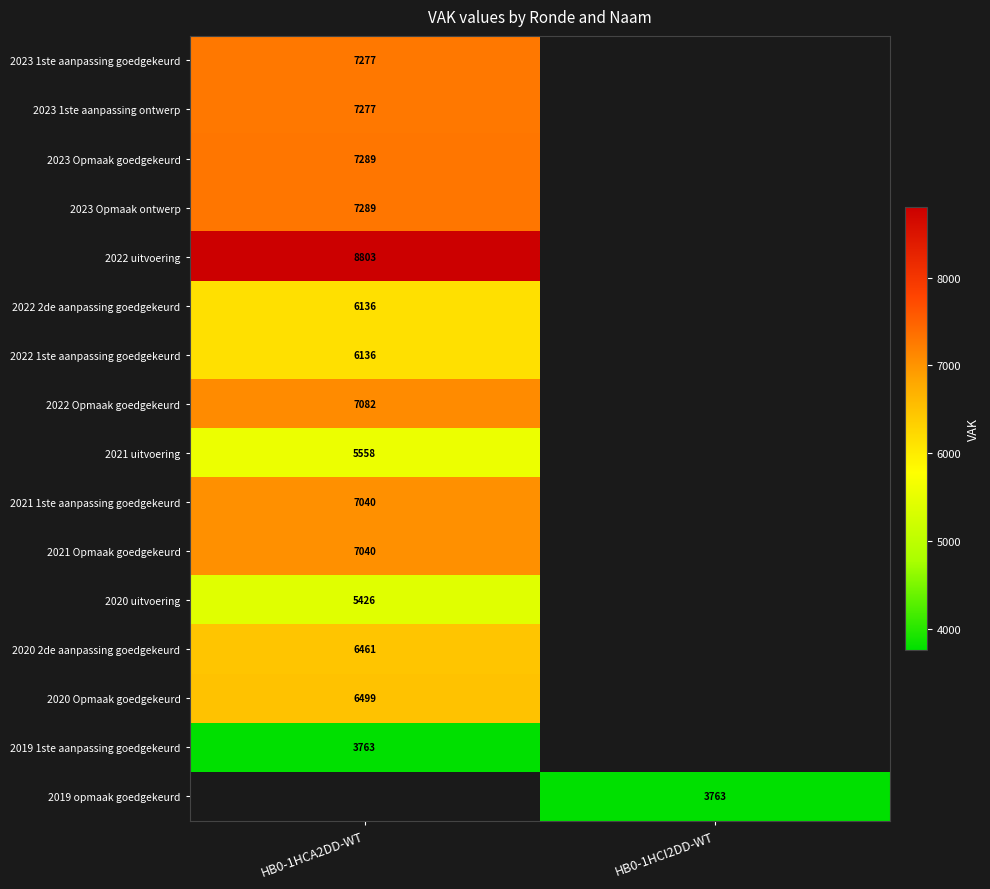

The value of 2020 2de aanpassing goedgekeurd at HB0-1HCA2DD-WT is 6461. True or false?

True